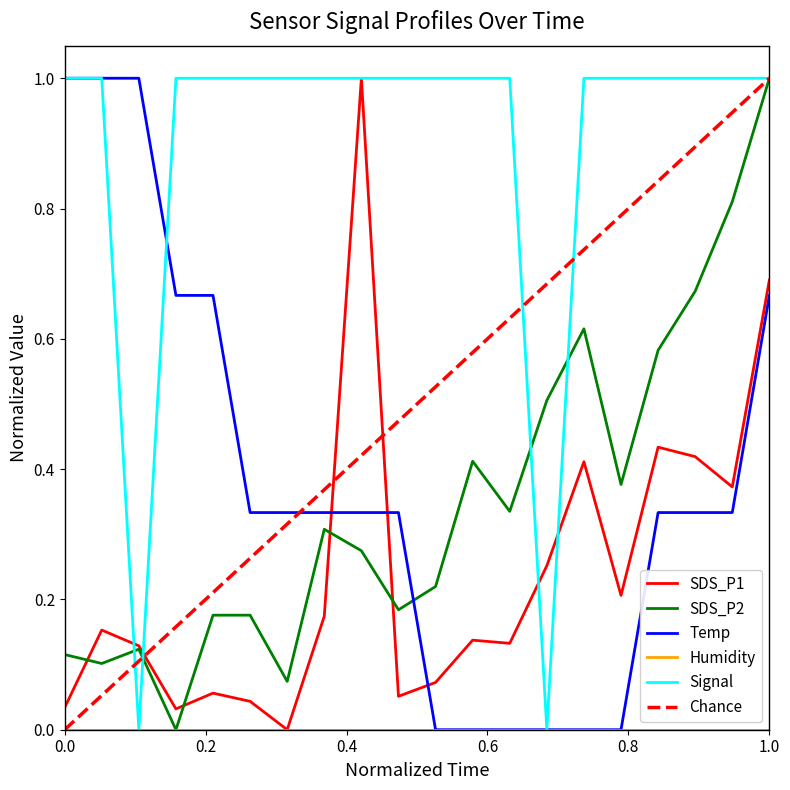

The SDS_P2 series shows 1.0 at 1.0. True or false?

True